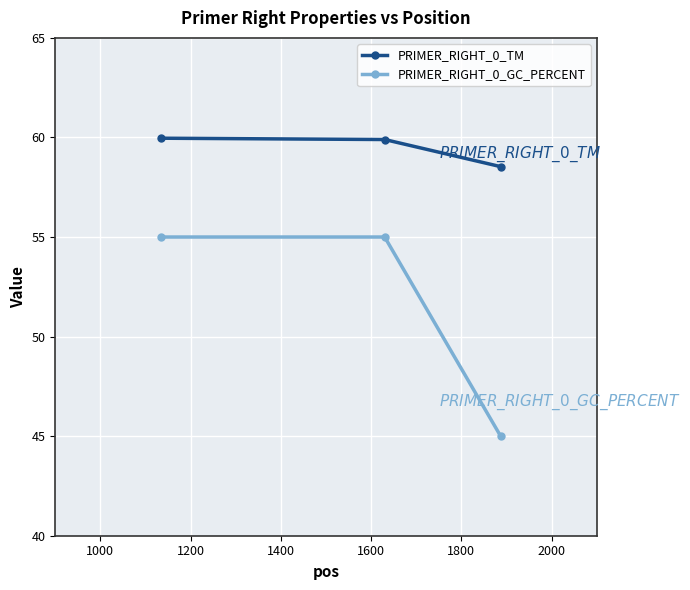

At how many categories does at least one series exceed 55?

3